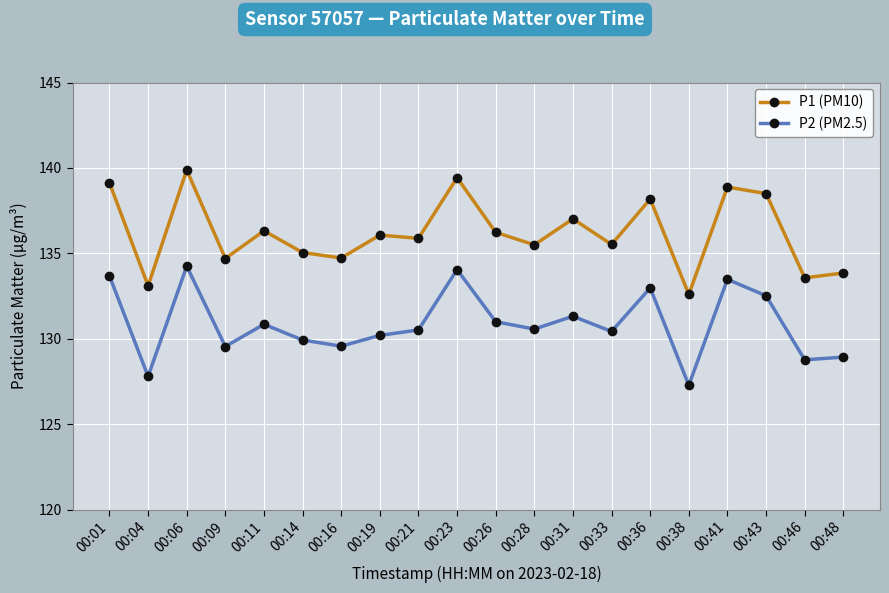

What is the average value of the P1 (PM10) series?

136.2